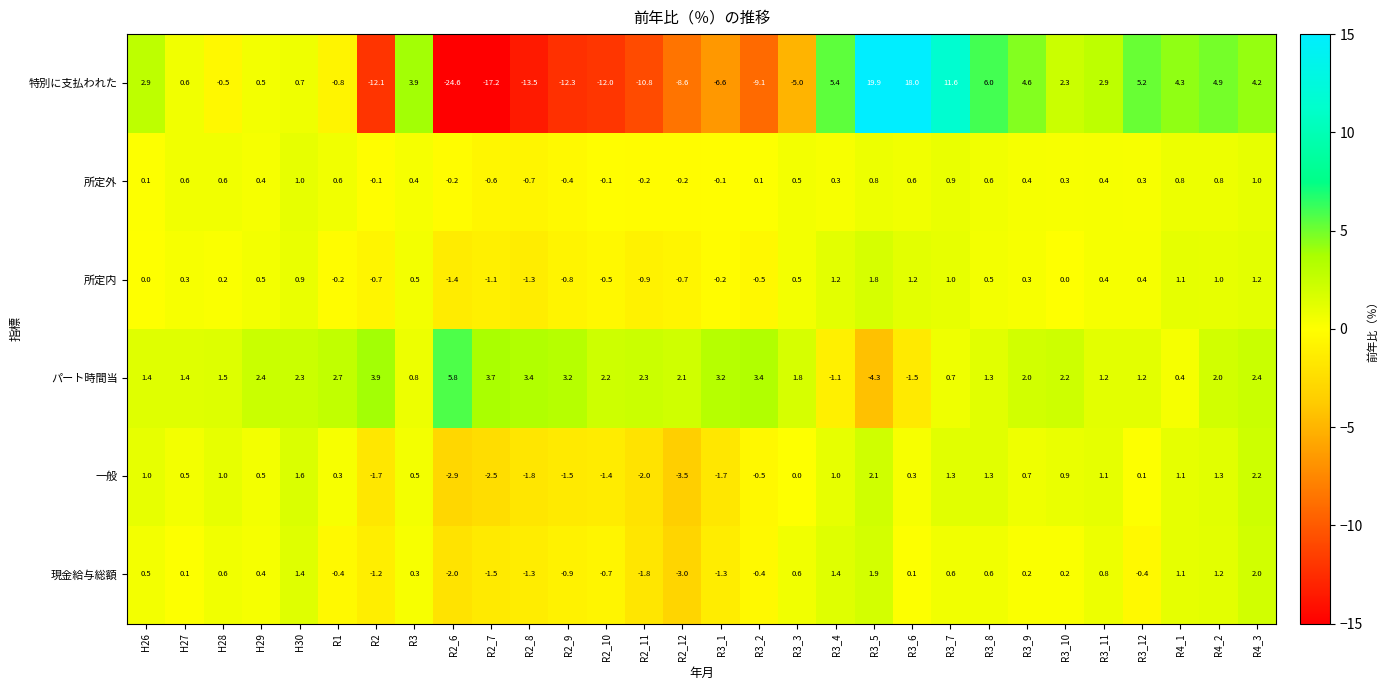

At which category does the chart reach its peak across all series?

R3_5